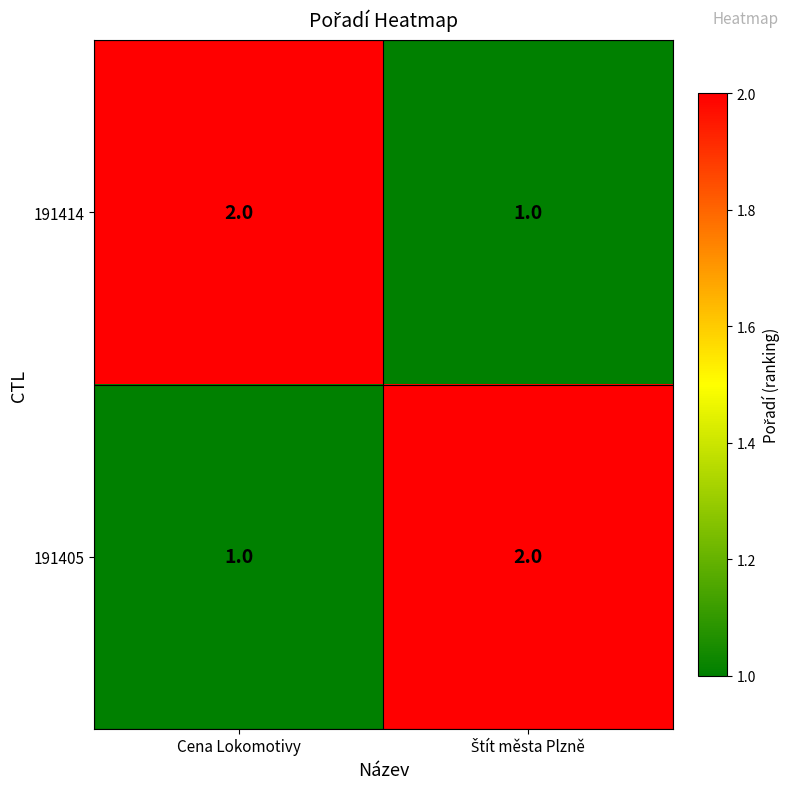

Where is 191405 nearest to the value 1?

Cena Lokomotivy